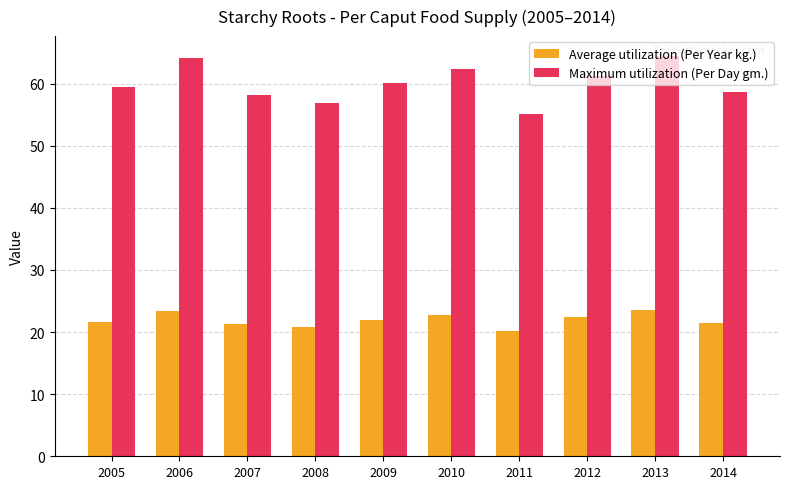

The value of Maximum utilization (Per Day gm.) at 2007 is 24.2. True or false?

False